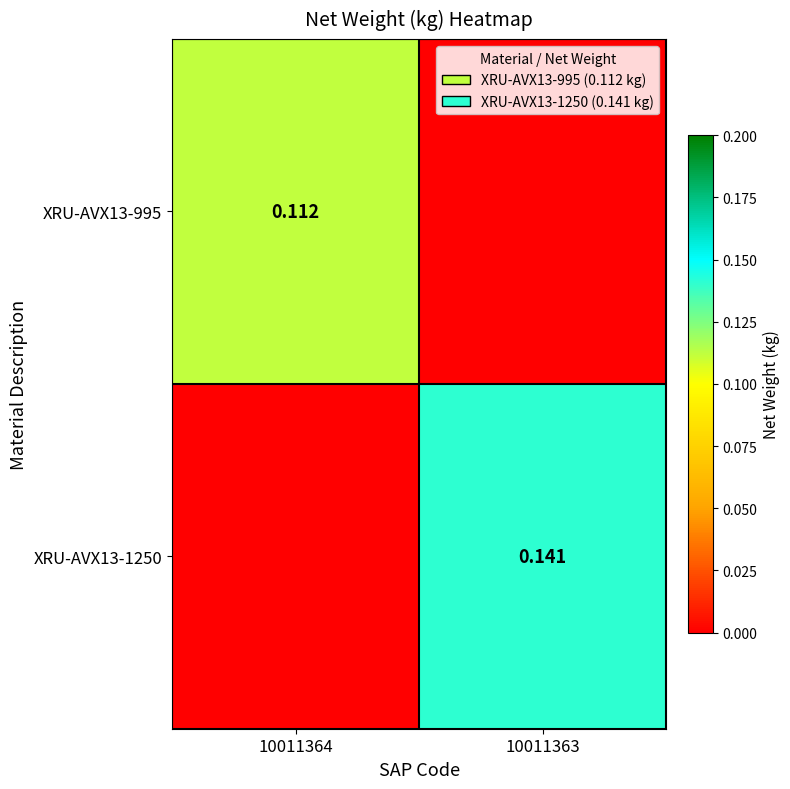

Is the value of XRU-AVX13-1250 at 10011363 greater than the value of XRU-AVX13-995 at 10011364?

Yes